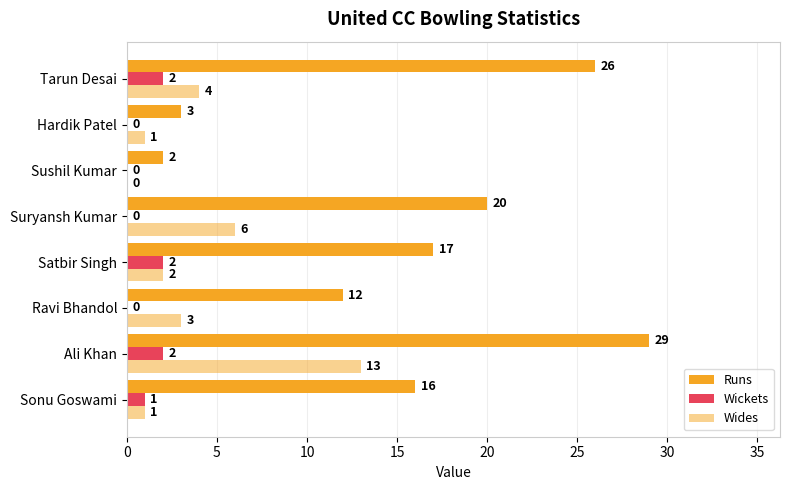

What is the difference between the maximum and second lowest values in the Wides series?

12